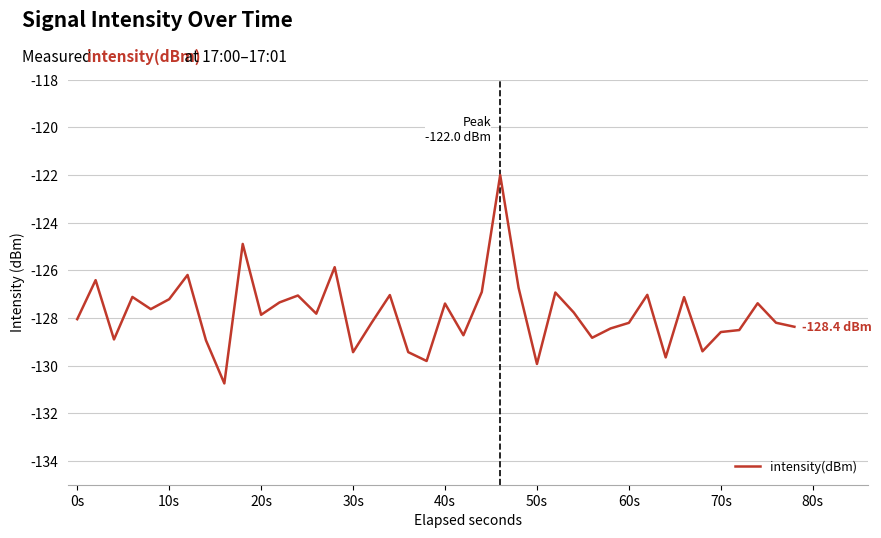

Does the chart have visible grid lines?

Yes